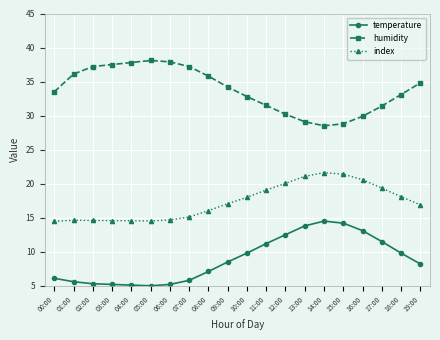

Is it true that humidity equals 47.9 at 15:00?

False